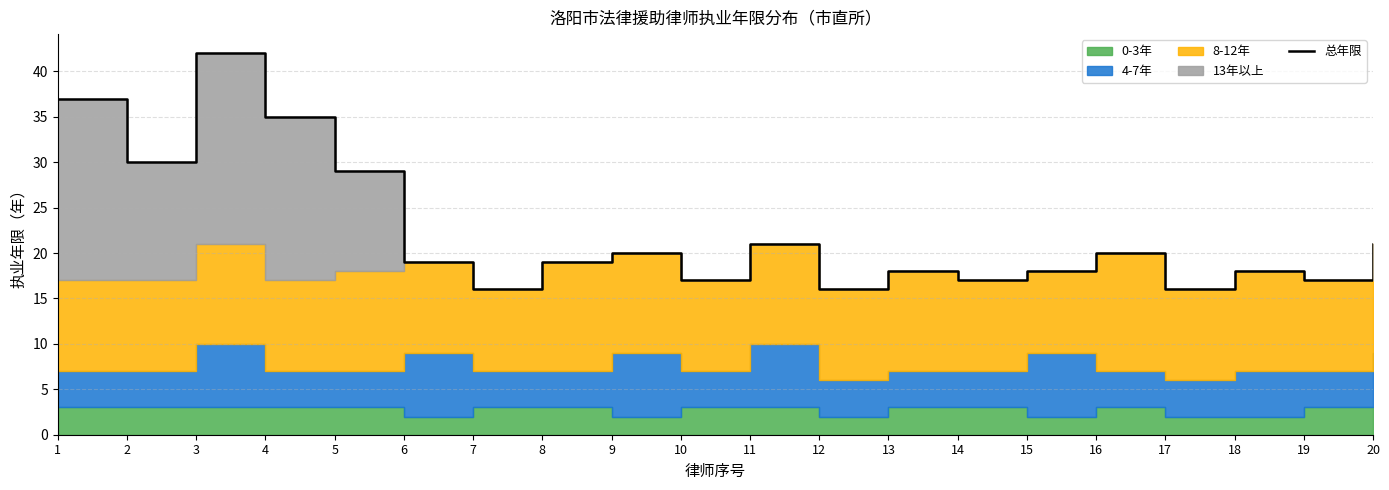

The chart shows a value of 34 at 20. True or false?

False